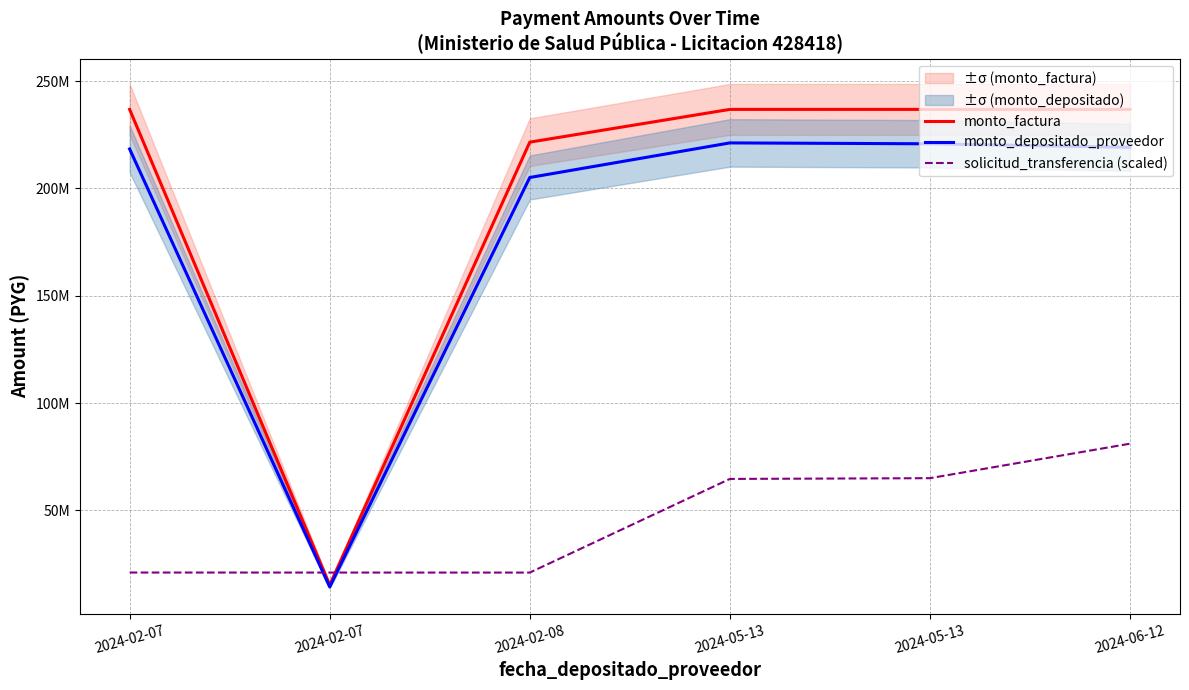

Where is solicitud_transferencia (scaled) nearest to the value 51070870?

2024-05-13